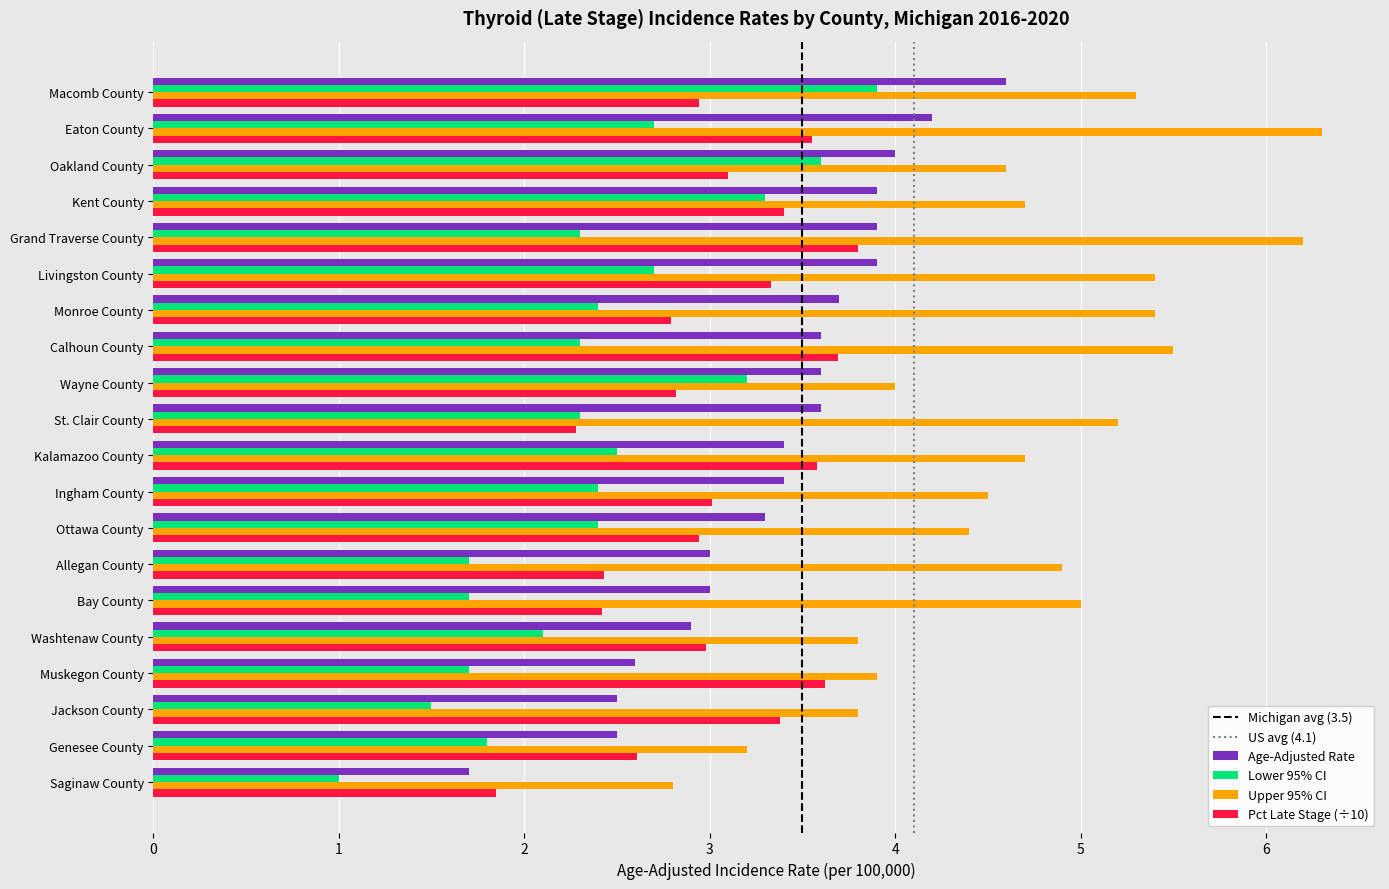

What is the total value across all series at Ottawa County?

13.0